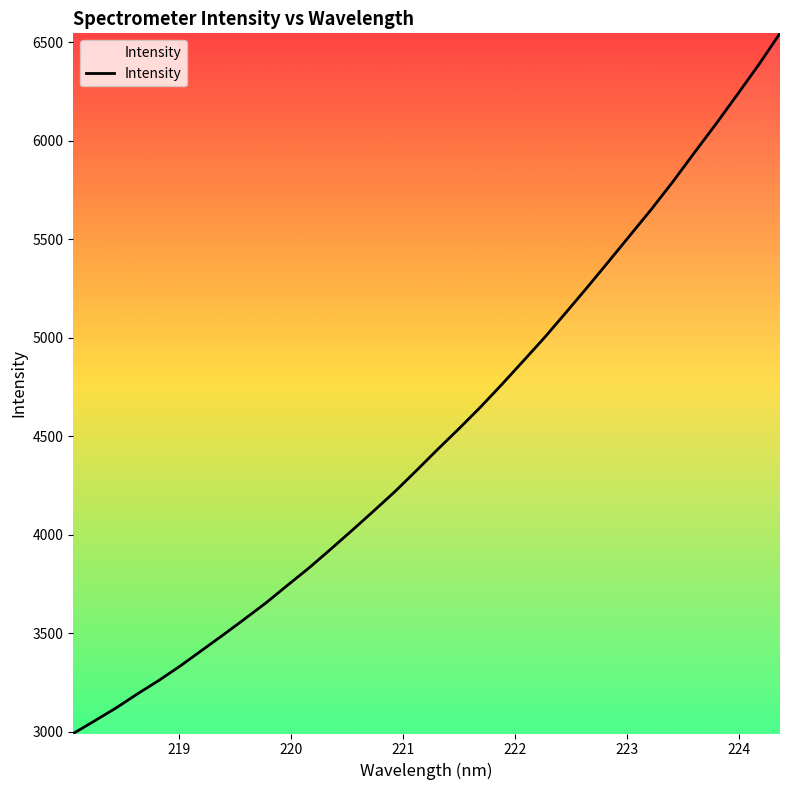

What is the difference between the maximum and minimum values?

3555.5